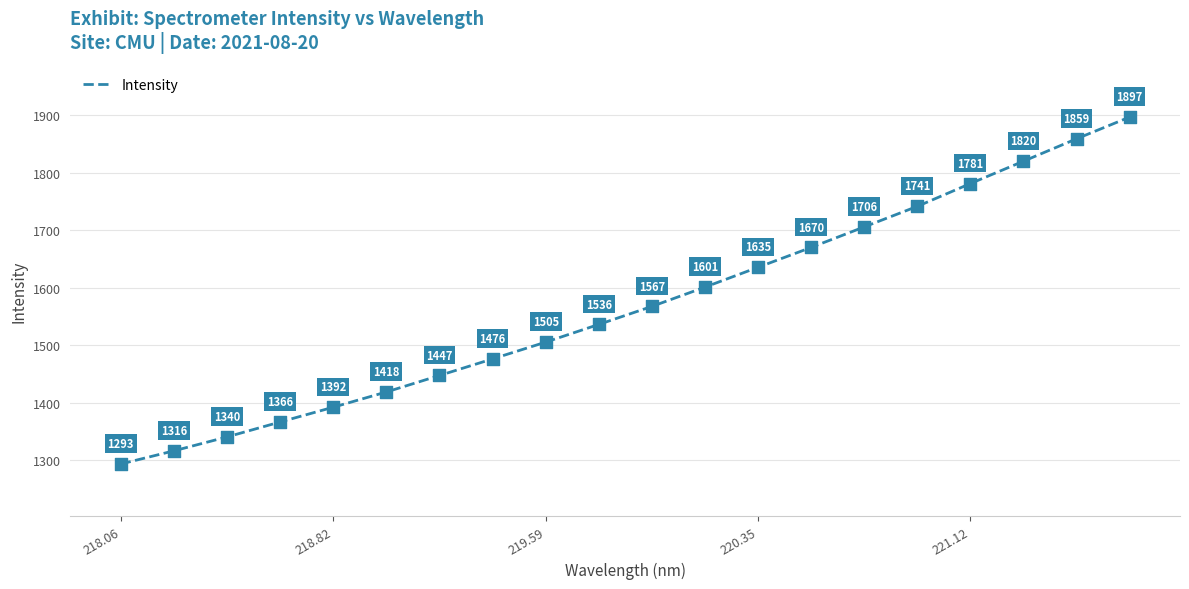

What is the smallest value displayed?

1293.0